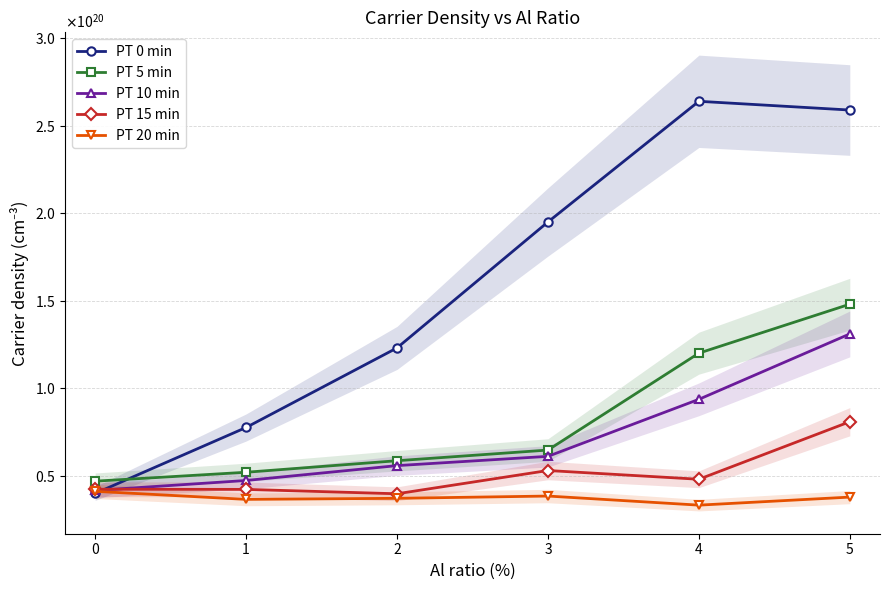

At how many categories does at least one series exceed 156689585210433339392?

3